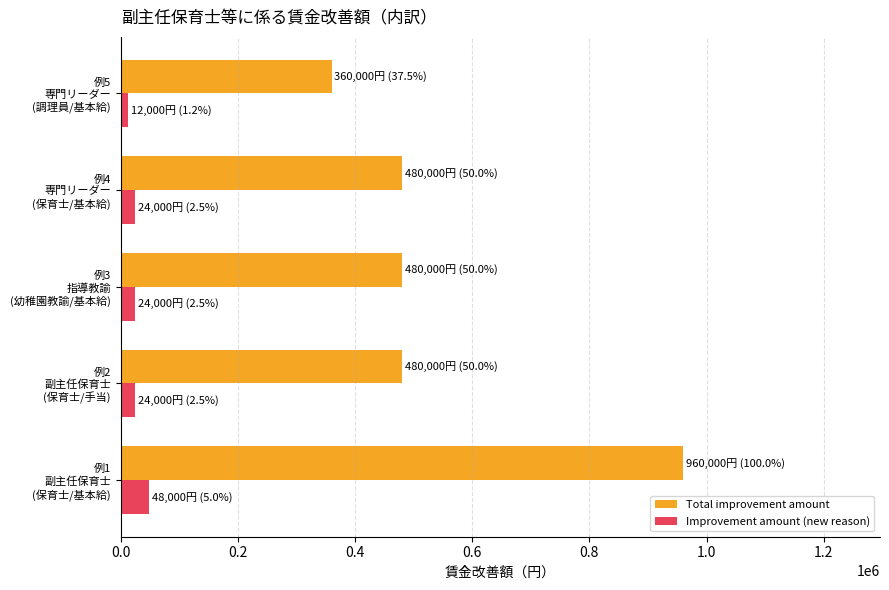

Which series has the largest range (max minus min)?

Total improvement amount